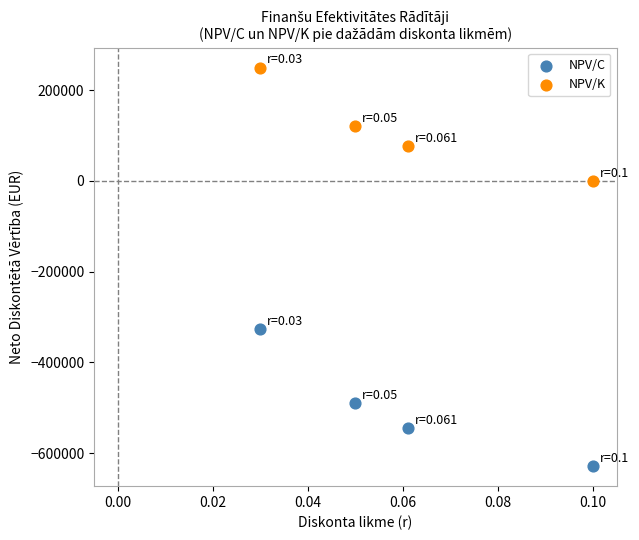

Which series has the largest Y range (max minus min)?

NPV/C